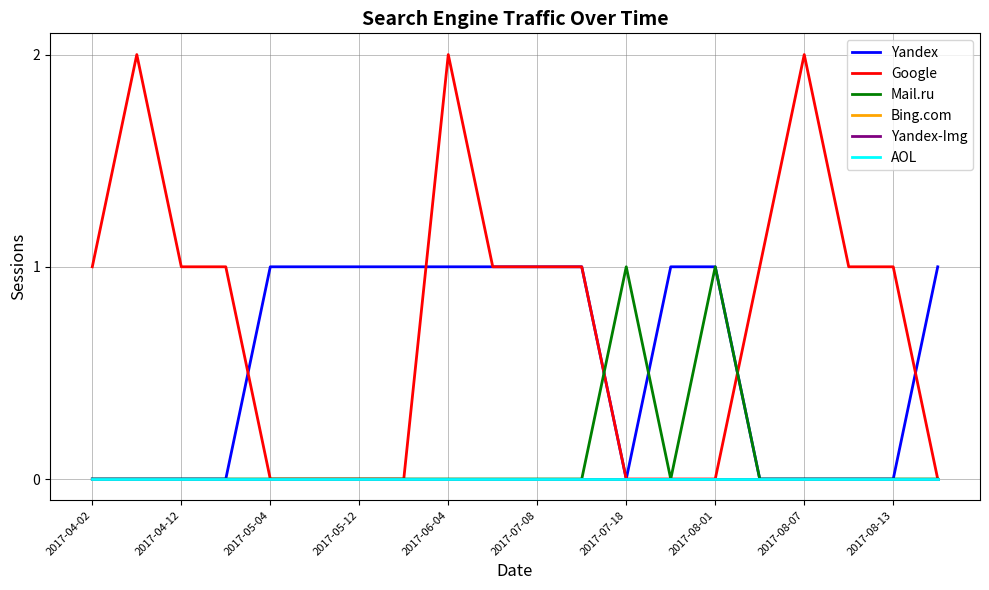

Is this an area chart (filled region under the line)?

No